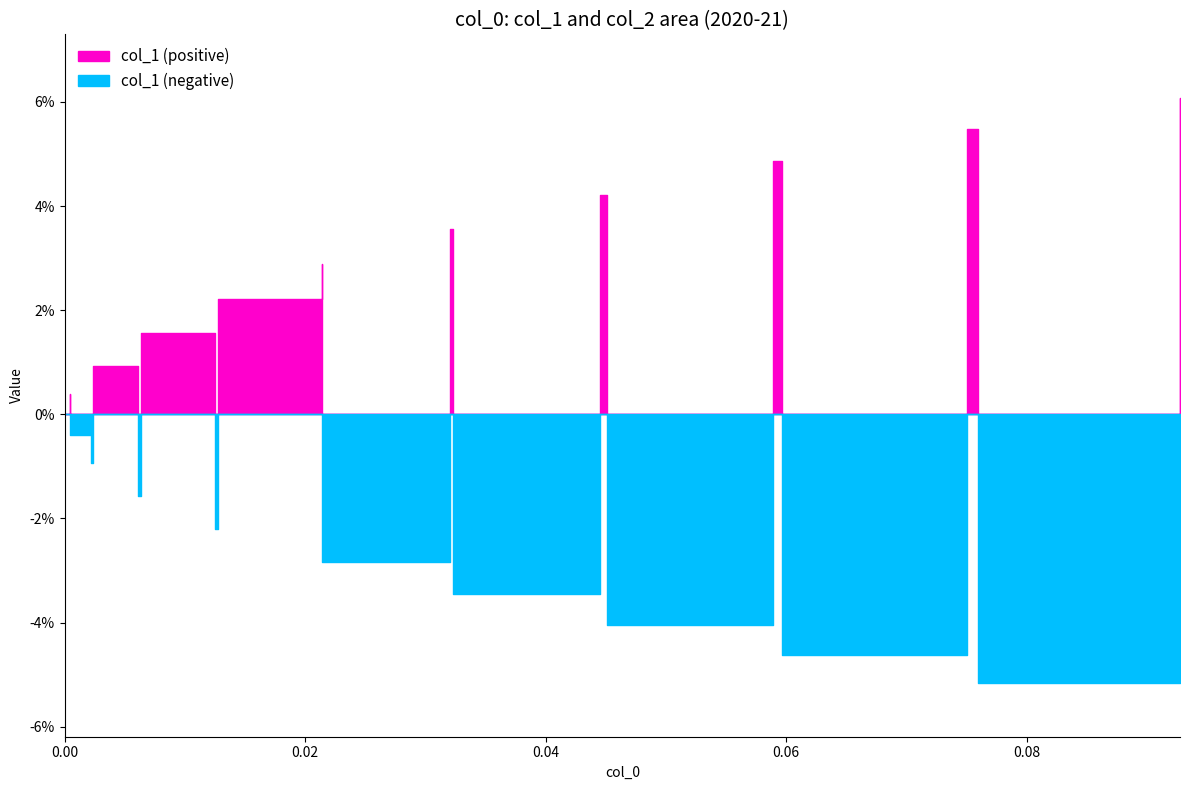

What is the value of the col_1 point at the 20th from the left?

0.1